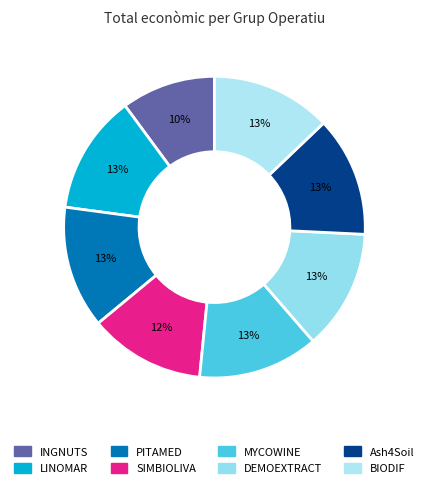

Approximately how many times larger is the value at DEMOEXTRACT compared to MYCOWINE?

1.0